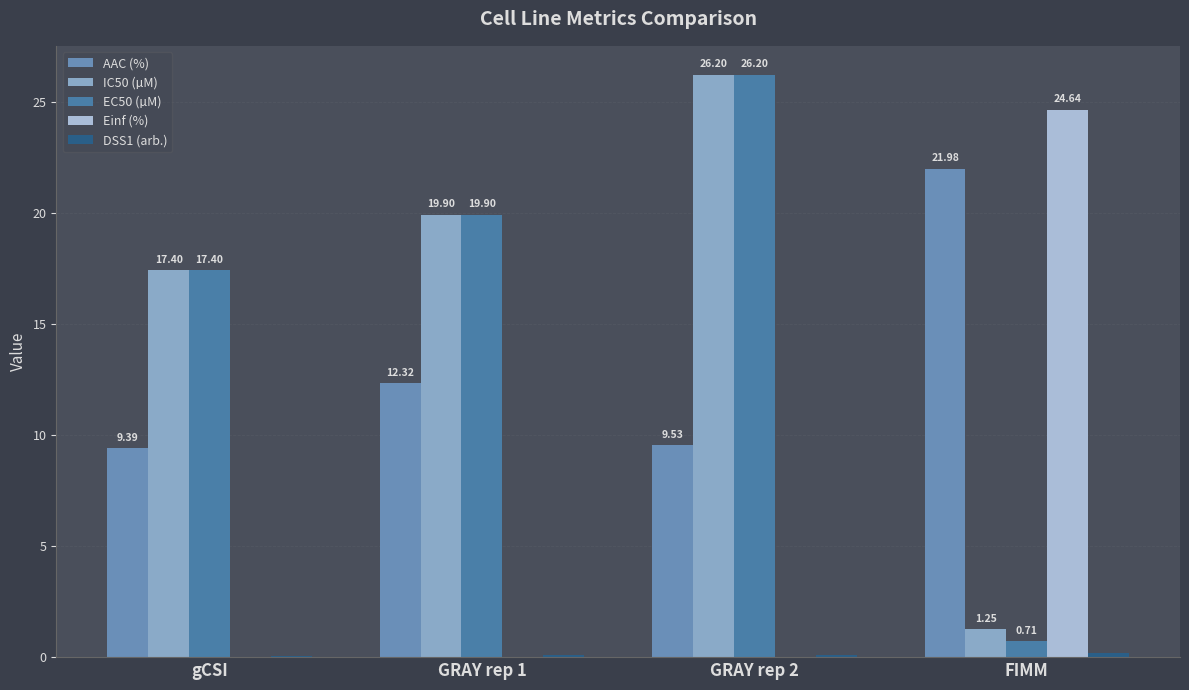

What is the average value of the EC50 (µM) series?

16.1